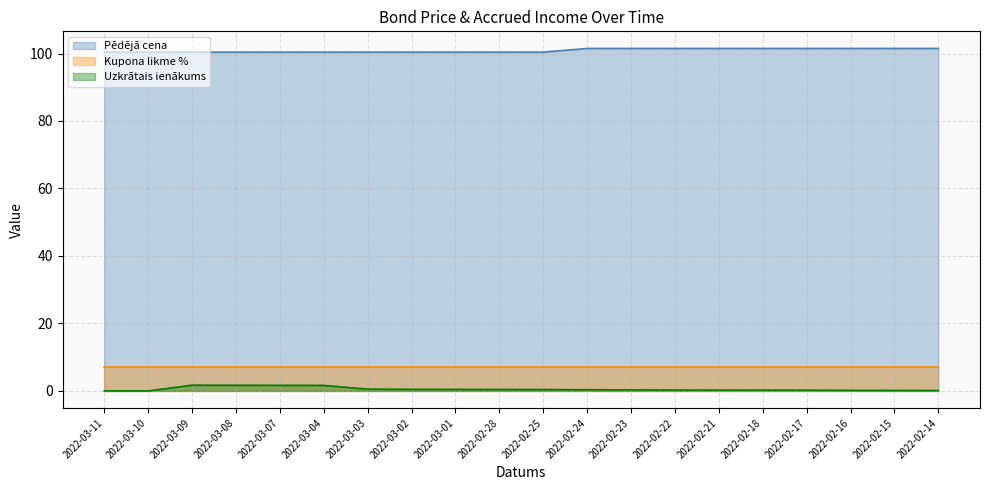

How many values are between 100 and 101?

11